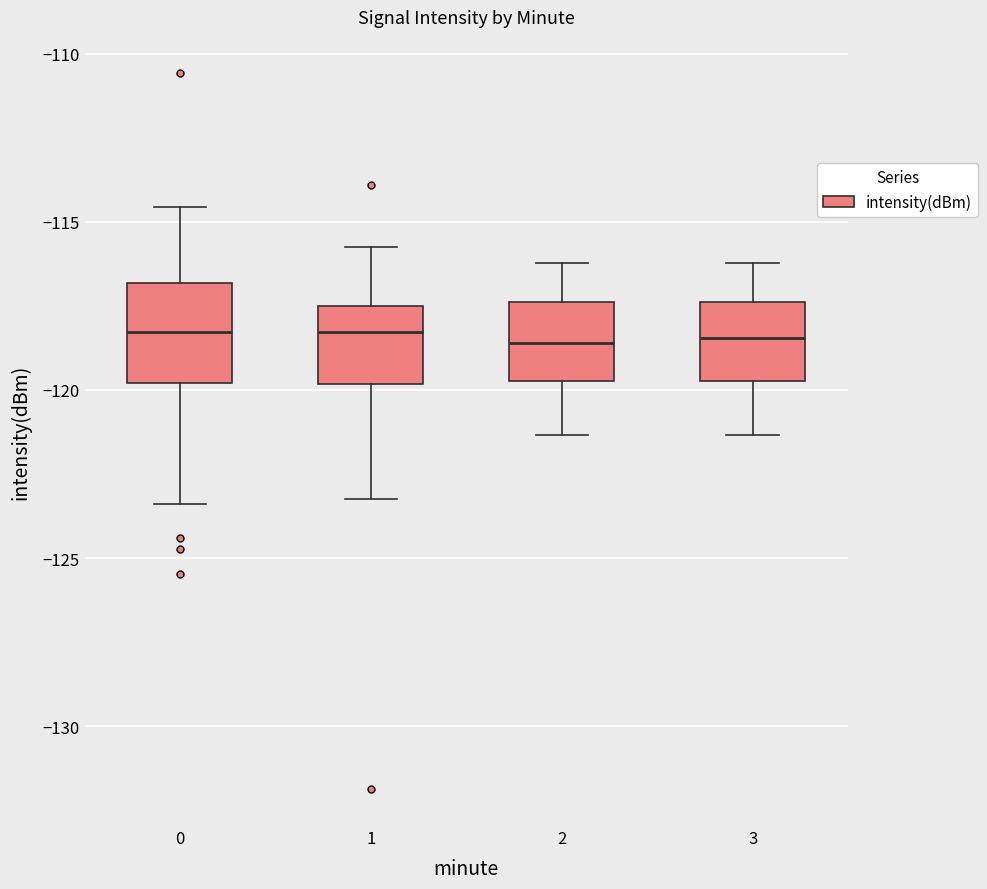

Comparing the boxes themselves (not the whiskers), which one is the tallest?

0